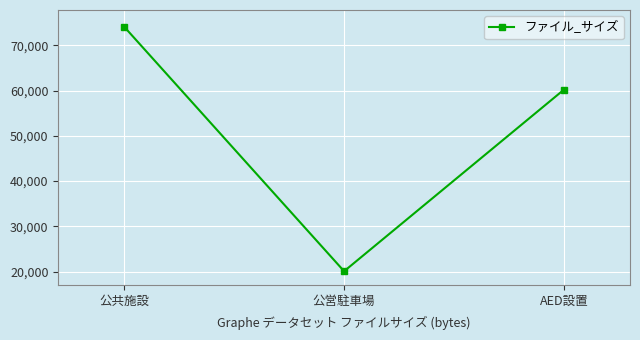

What is the label of the 3rd point from the right?

公共施設